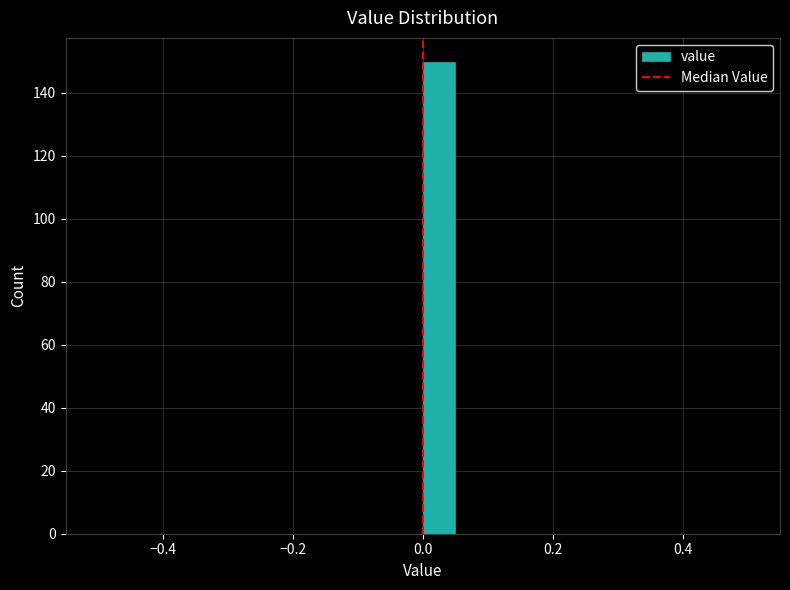

Read against the x-axis, roughly where is the centre of the tallest bar?

0.02